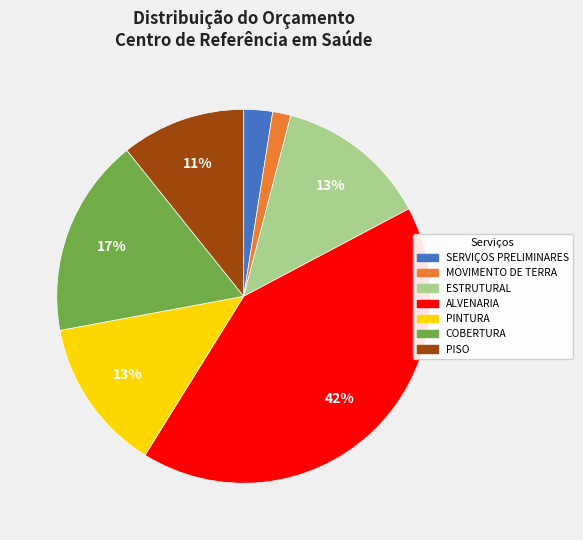

How many slices are in this pie chart?

7